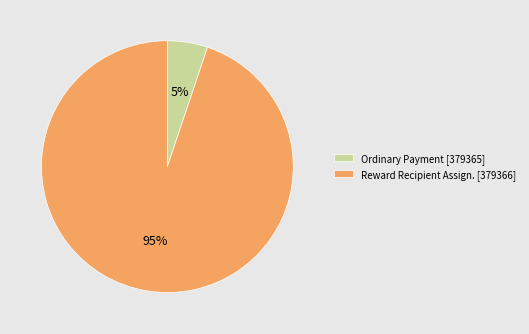

Combined, do Reward Recipient Assign. [379366] and Ordinary Payment [379365] account for over 50%?

Yes